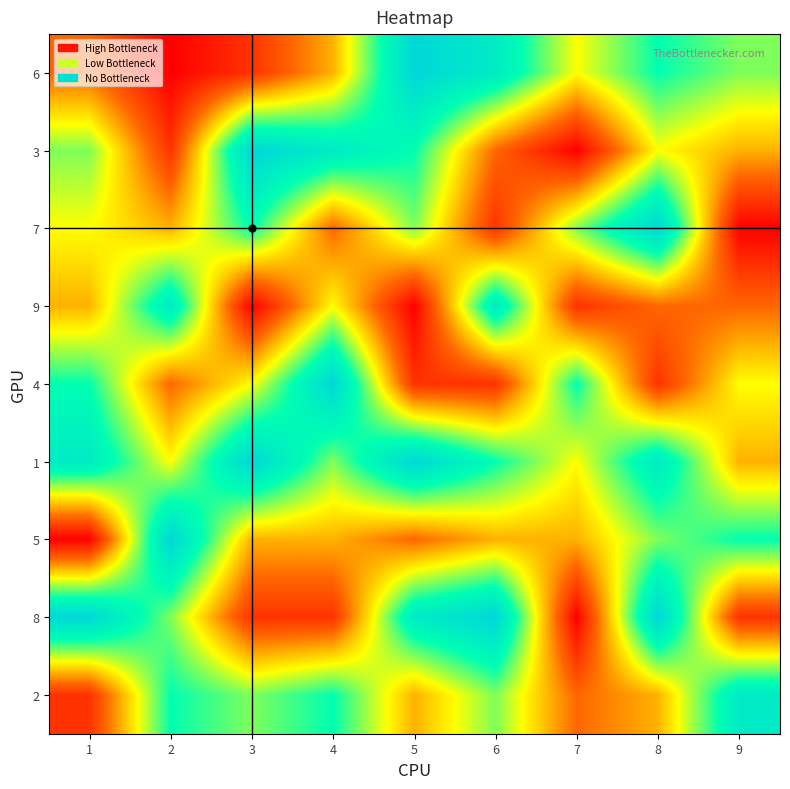

Reading left to right, what are all the values shown in this chart?

6: 1=3	2=1	3=2	4=4	5=9	6=8	7=5	8=7	9=6
3: 1=6	2=2	3=9	4=8	5=7	6=3	7=1	8=5	9=4
7: 1=5	2=4	3=7	4=3	5=6	6=2	7=6	8=9	9=1
9: 1=4	2=8	3=1	4=5	5=1	6=8	7=2	8=3	9=3
4: 1=7	2=3	3=5	4=9	5=2	6=2	7=7	8=2	9=5
1: 1=8	2=5	3=9	4=6	5=9	6=7	7=5	8=8	9=4
5: 1=1	2=9	3=4	4=4	5=3	6=4	7=4	8=6	9=7
8: 1=9	2=6	3=2	4=2	5=8	6=9	7=1	8=9	9=2
2: 1=2	2=7	3=6	4=7	5=4	6=6	7=3	8=4	9=8